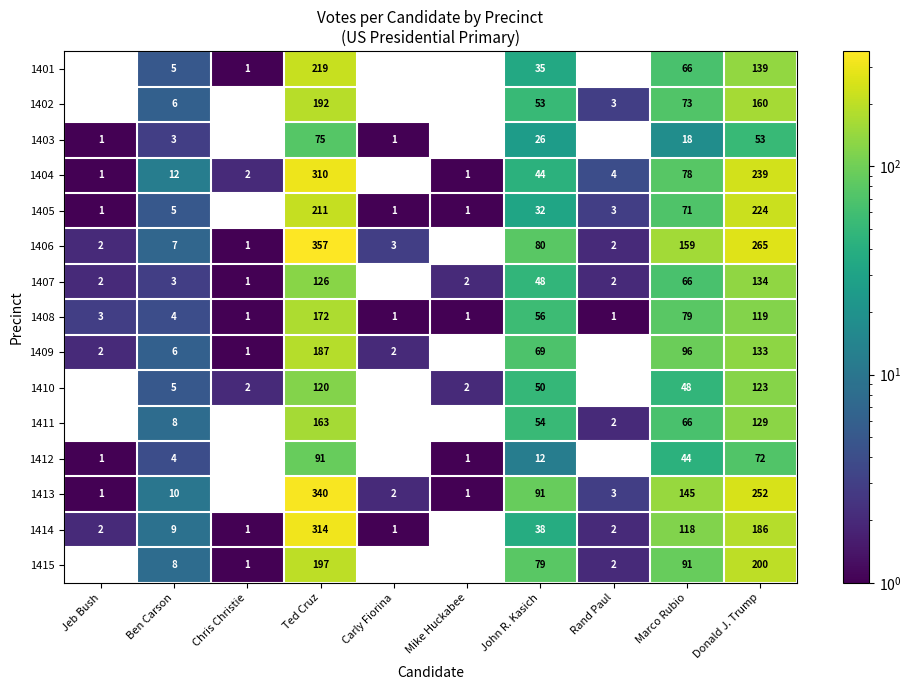

Rank the series by their maximum value, from lowest to highest.

1403, 1412, 1410, 1407, 1411, 1408, 1409, 1402, 1415, 1401, 1405, 1404, 1414, 1413, 1406